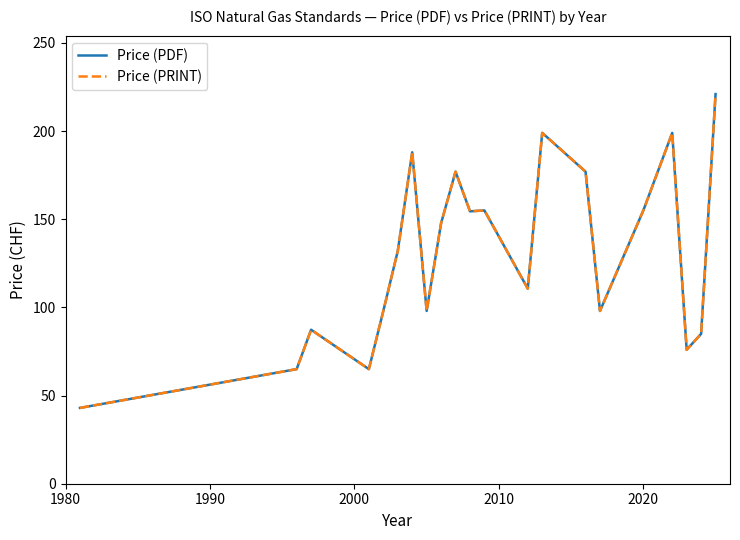

What is the smallest value displayed?

43.0